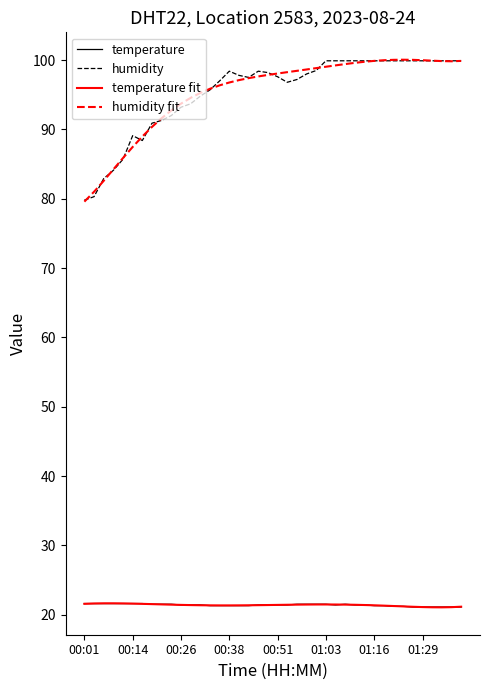

What is the lowest value of the humidity fit series?

79.6